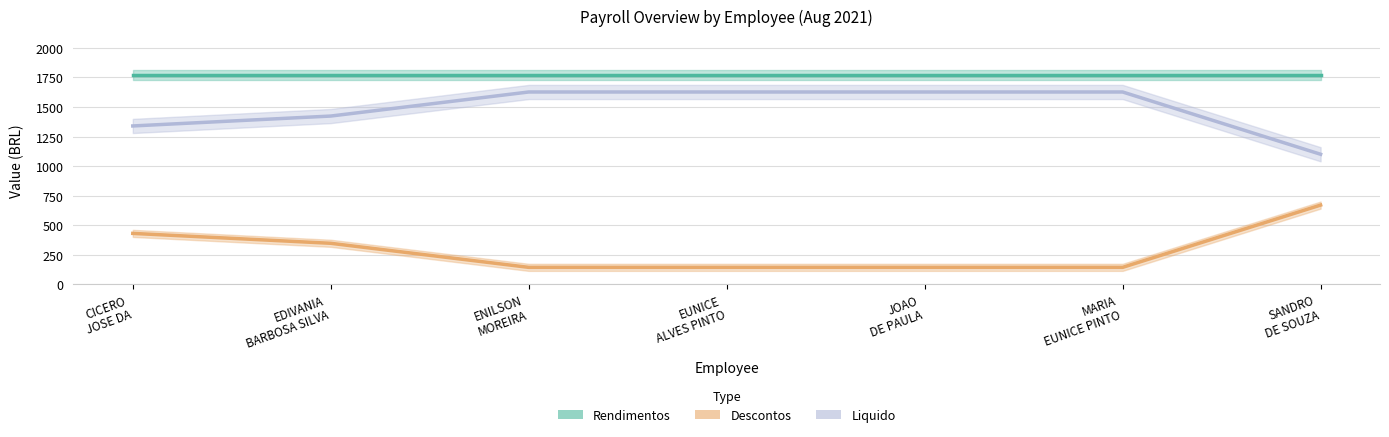

What is the value of the Descontos point at the 6th from the left?

142.8